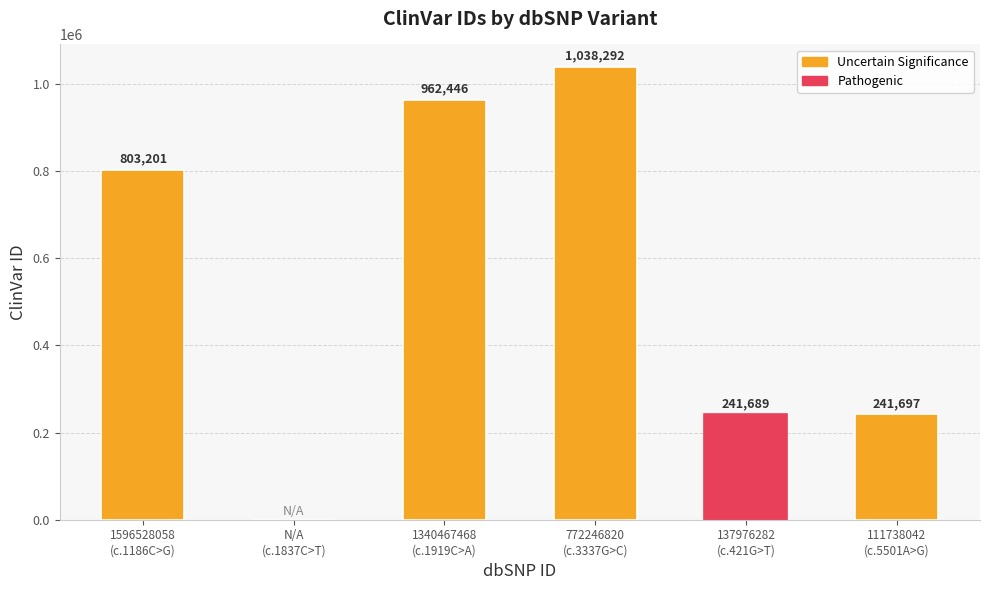

What is the sum of all values?

3287325